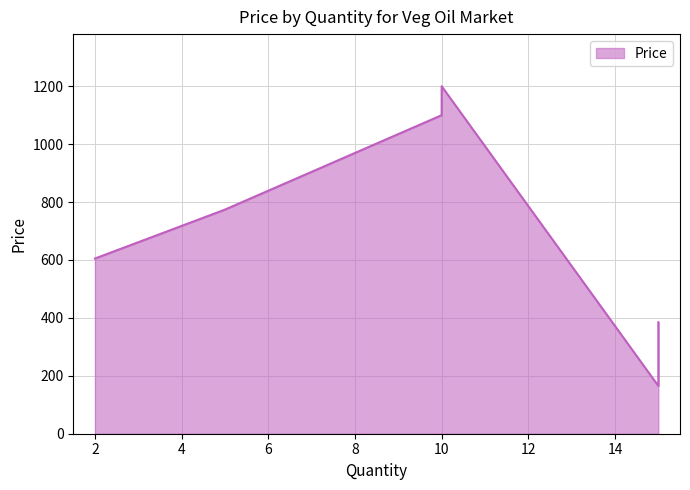

How many distinct data groups are displayed?

1